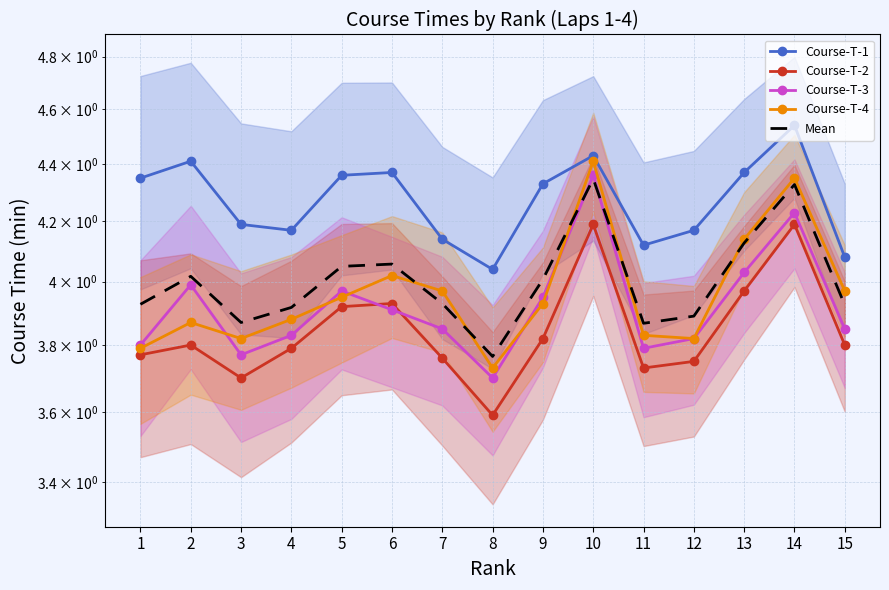

Reading left to right, extract all data points from this chart.

Course-T-1: 4.3	4.4	4.2	4.2	4.4	4.4	4.1	4.0	4.3	4.4	4.1	4.2	4.4	4.5	4.1
Course-T-2: 3.8	3.8	3.7	3.8	3.9	3.9	3.8	3.6	3.8	4.2	3.7	3.8	4.0	4.2	3.8
Course-T-3: 3.8	4.0	3.8	3.8	4.0	3.9	3.9	3.7	4.0	4.4	3.8	3.8	4.0	4.2	3.9
Course-T-4: 3.8	3.9	3.8	3.9	4.0	4.0	4.0	3.7	3.9	4.4	3.8	3.8	4.1	4.3	4.0
Mean: 3.9	4.0	3.9	3.9	4.1	4.1	3.9	3.8	4.0	4.3	3.9	3.9	4.1	4.3	3.9